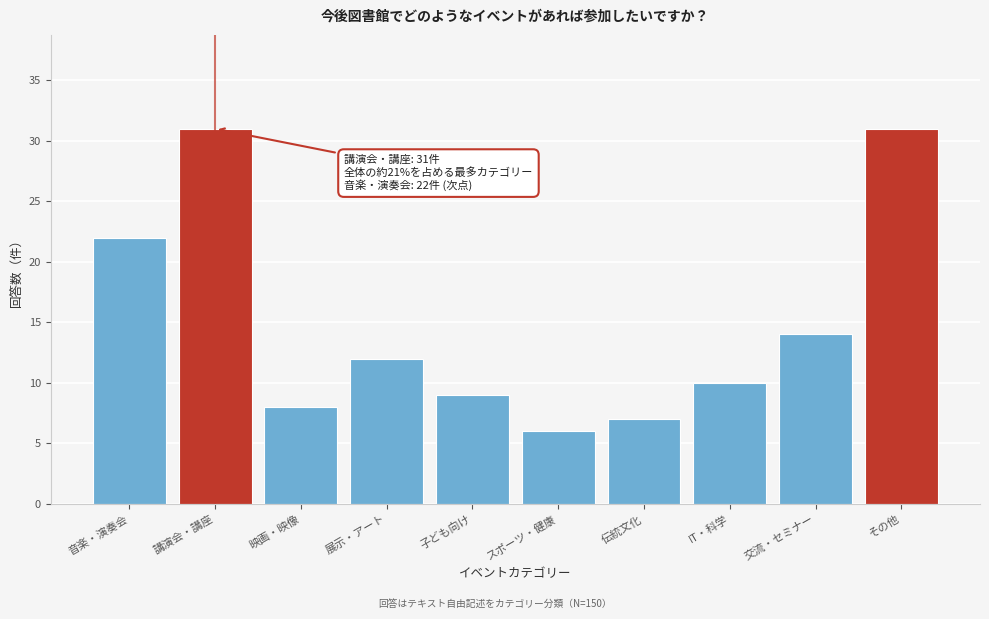

Reading left to right, transcribe all the data shown in this chart.

22	31	8	12	9	6	7	10	14	31